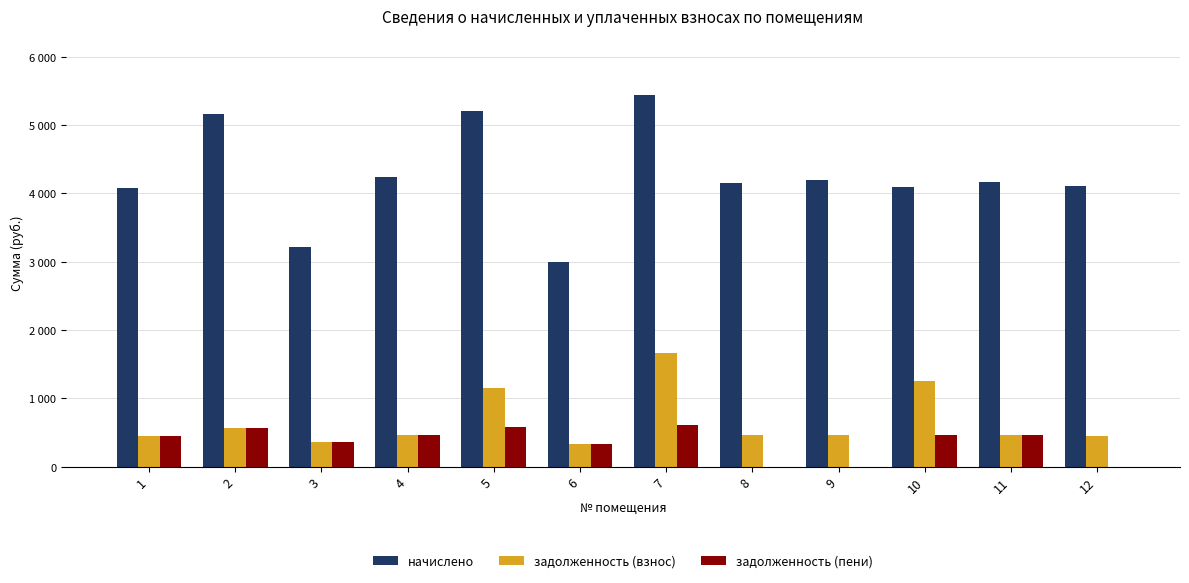

At which label is начислено closest to 4223?

4